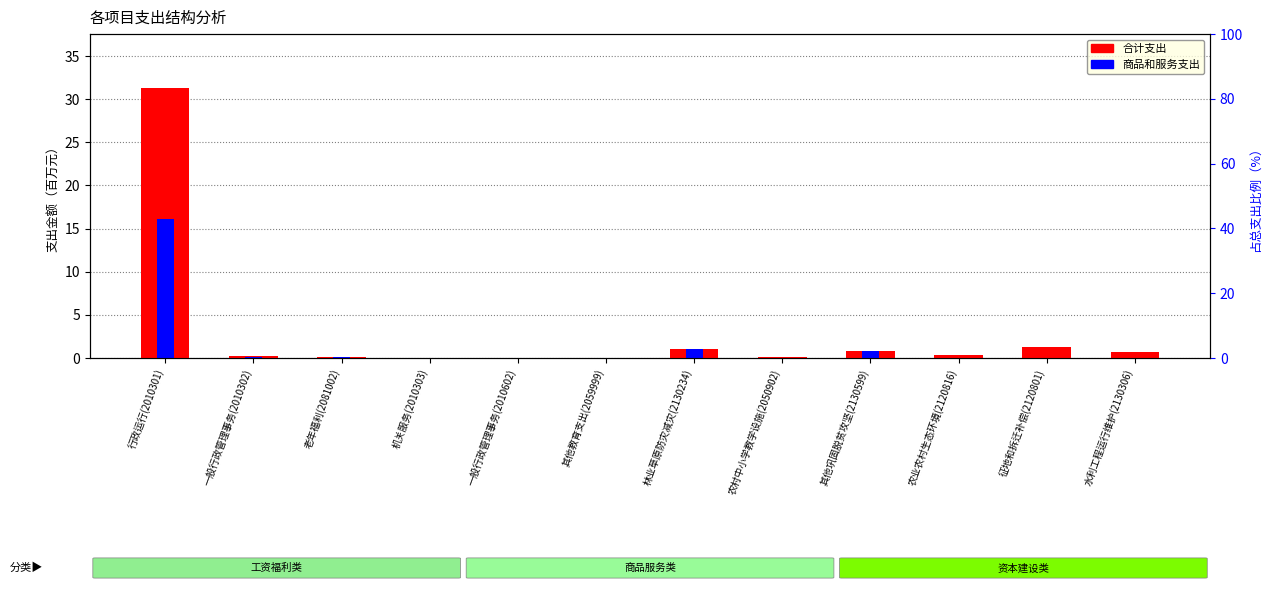

What is the value of the 合计支出（百万元） bar at the 8th from the left?

0.1